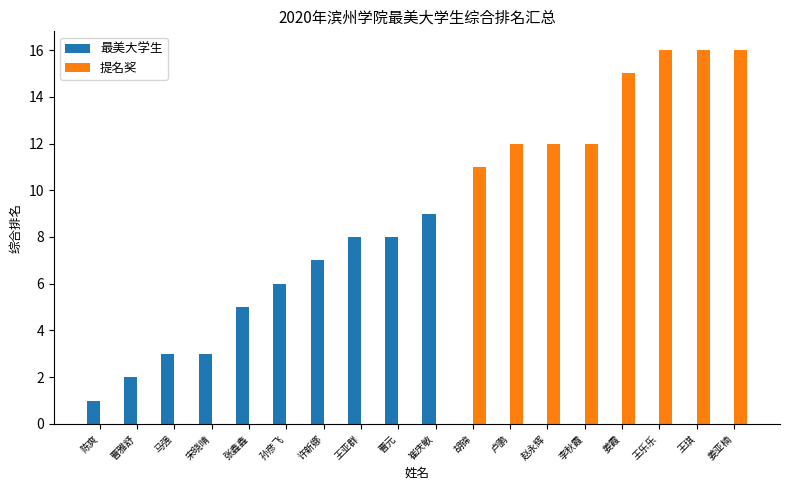

What is the sum of all 提名奖 values?

110